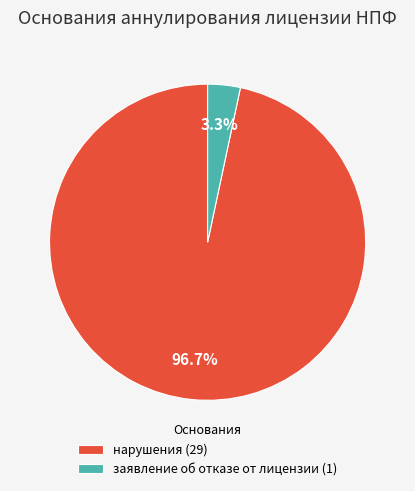

The нарушения slice represents 97% of the pie. True or false?

True